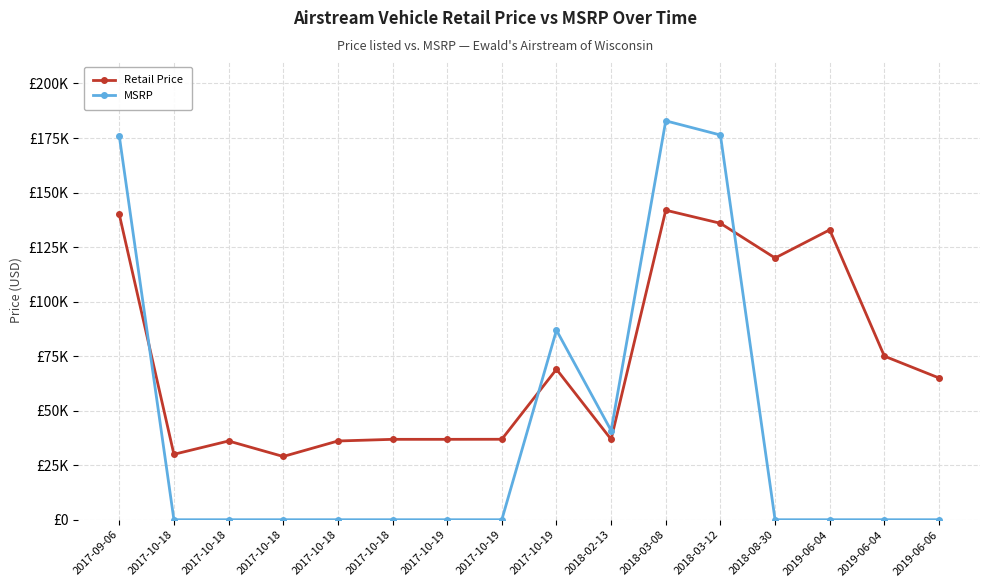

Does the chart have visible grid lines?

Yes